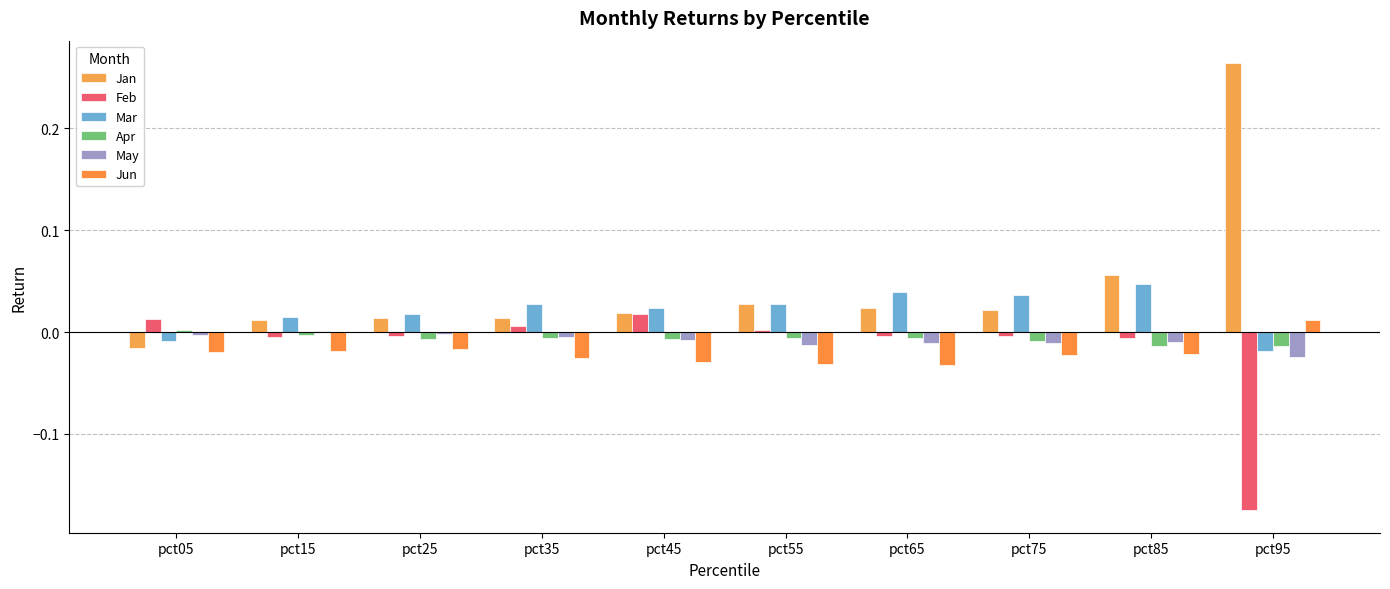

List the labels in order of Feb value, largest first.

pct45, pct05, pct35, pct55, pct65, pct75, pct25, pct15, pct85, pct95